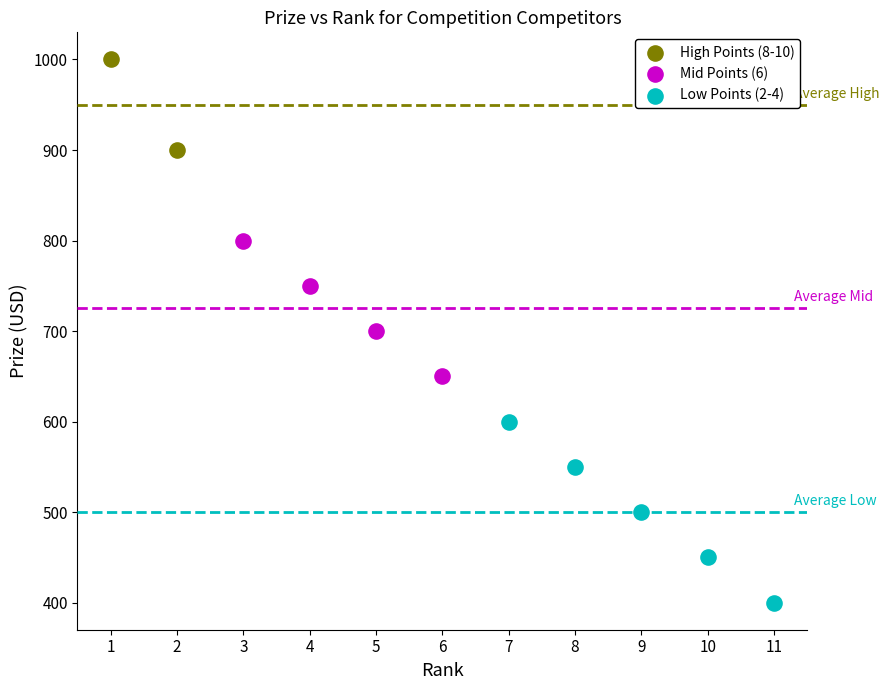

Which series contains the lowest Y value?

Low Points (2-4)